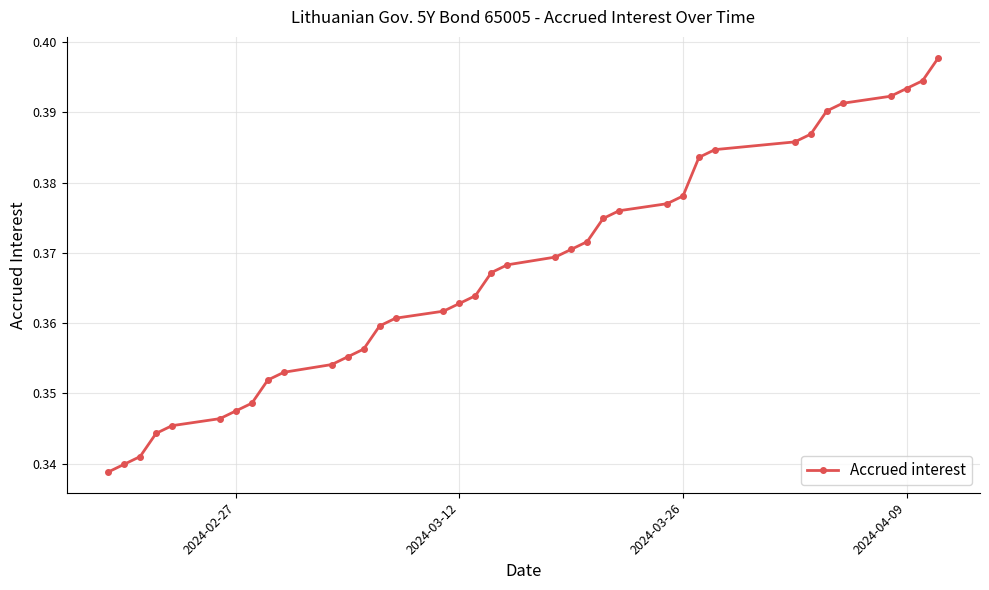

How many values are between 0 and 1?

37